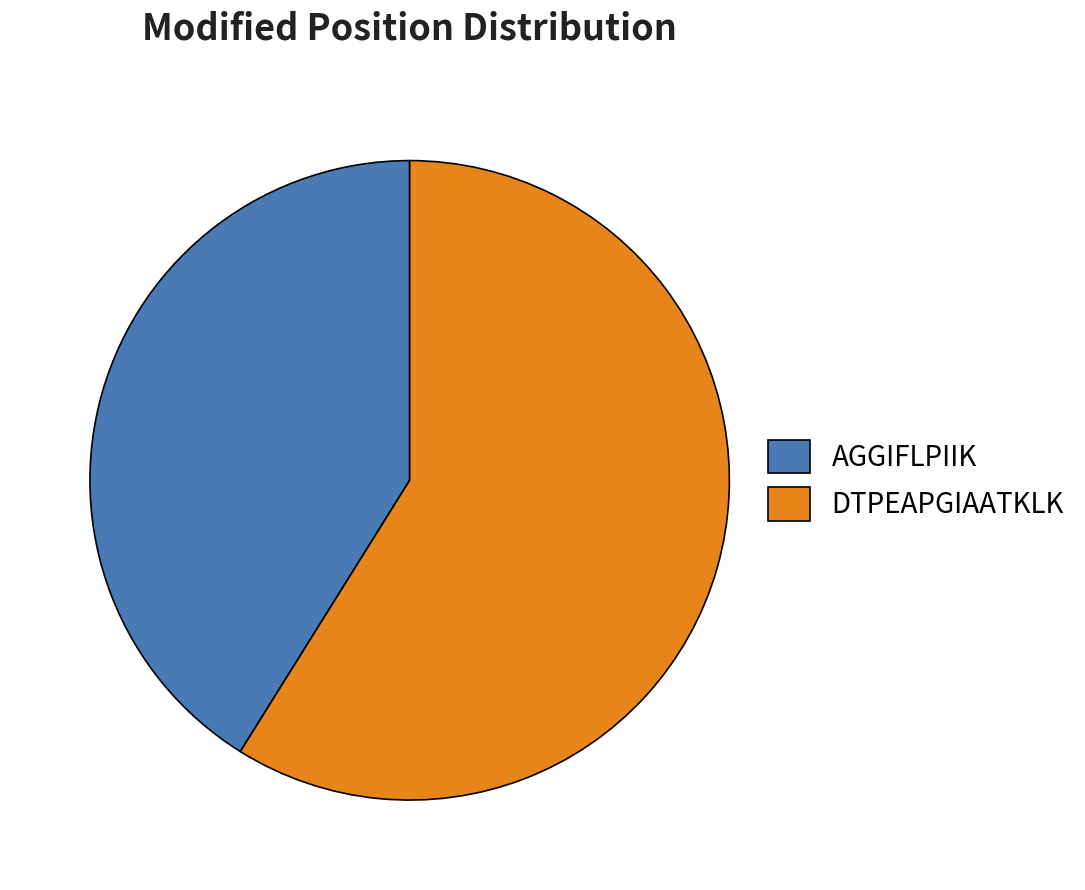

How many slices are in this pie chart?

2